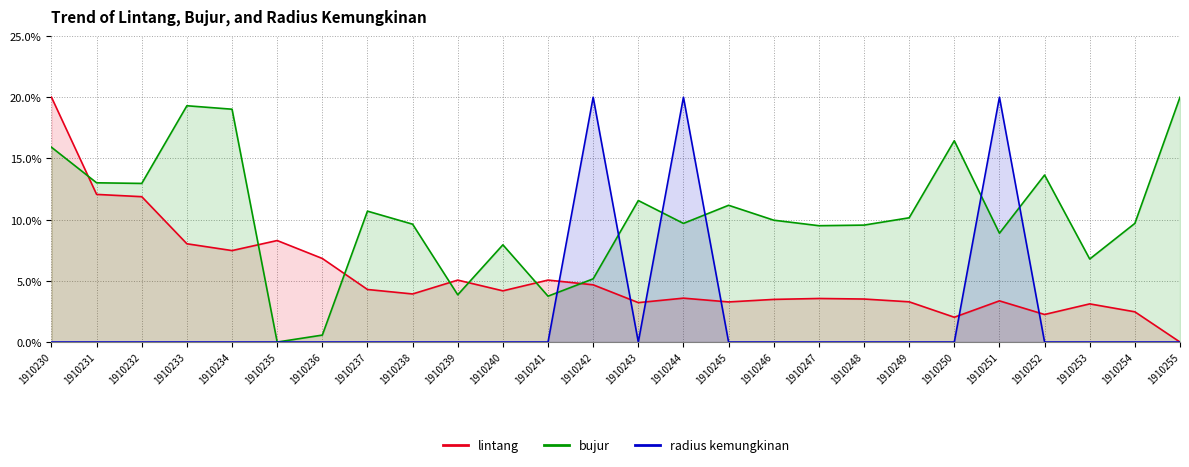

List the labels in order of lintang value, smallest first.

1910255, 1910250, 1910252, 1910254, 1910253, 1910243, 1910245, 1910249, 1910251, 1910246, 1910248, 1910247, 1910244, 1910238, 1910240, 1910237, 1910242, 1910239, 1910241, 1910236, 1910234, 1910233, 1910235, 1910232, 1910231, 1910230